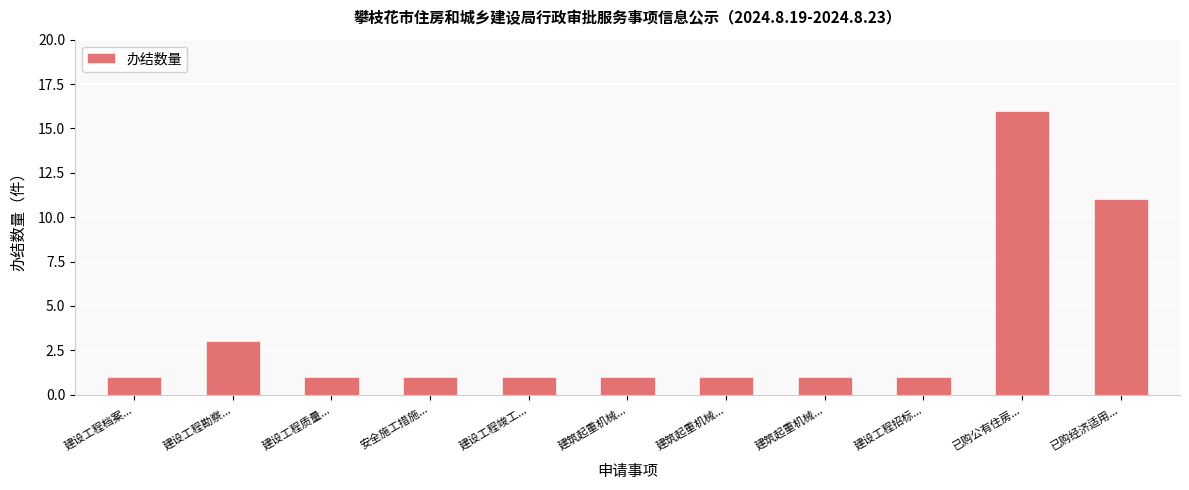

What is the difference between the maximum and minimum values?

15